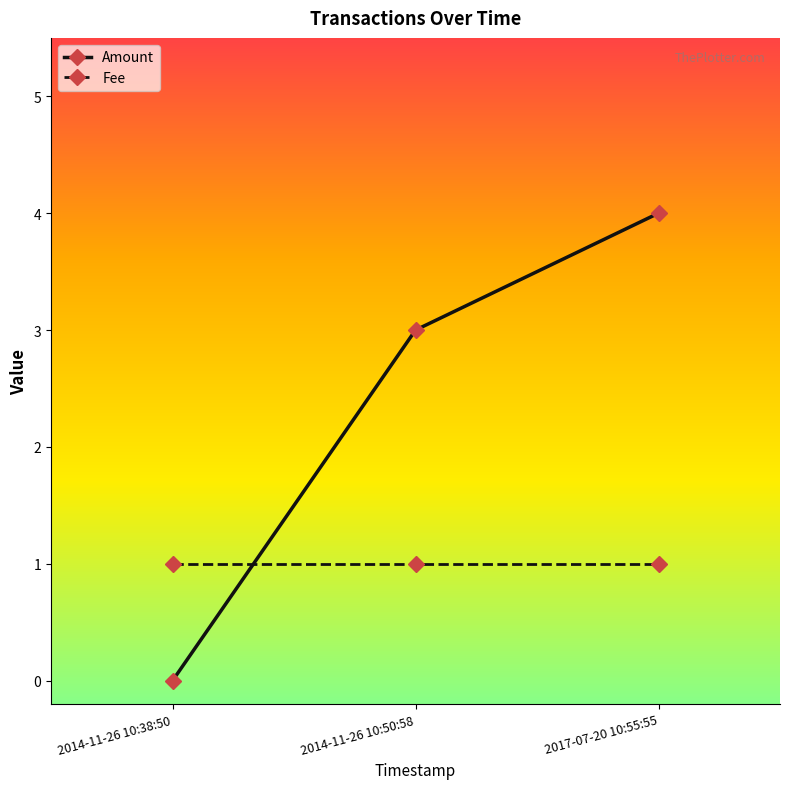

Does the chart have visible grid lines?

No